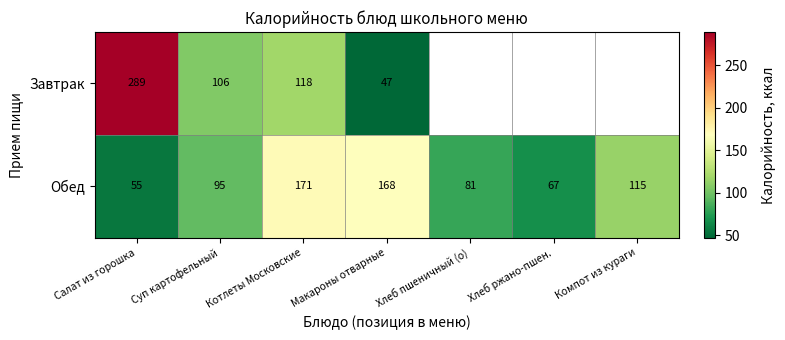

Where is Обед nearest to the value 113?

Компот из кураги